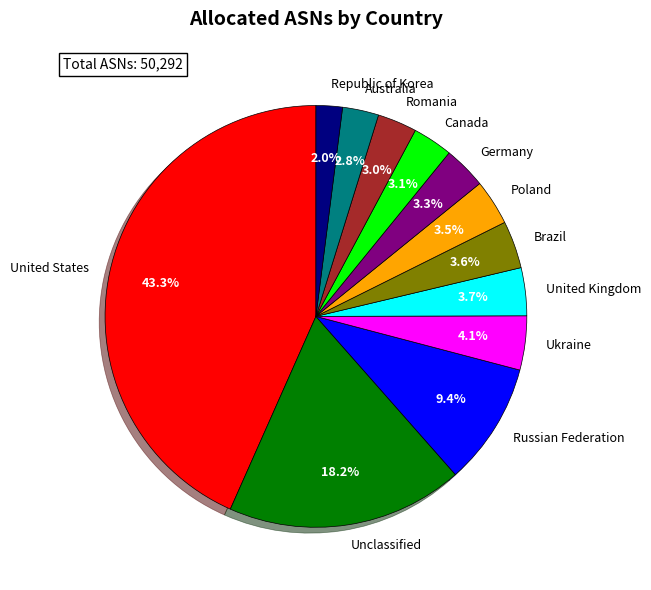

What is the smallest slice in the pie chart?

Republic of Korea